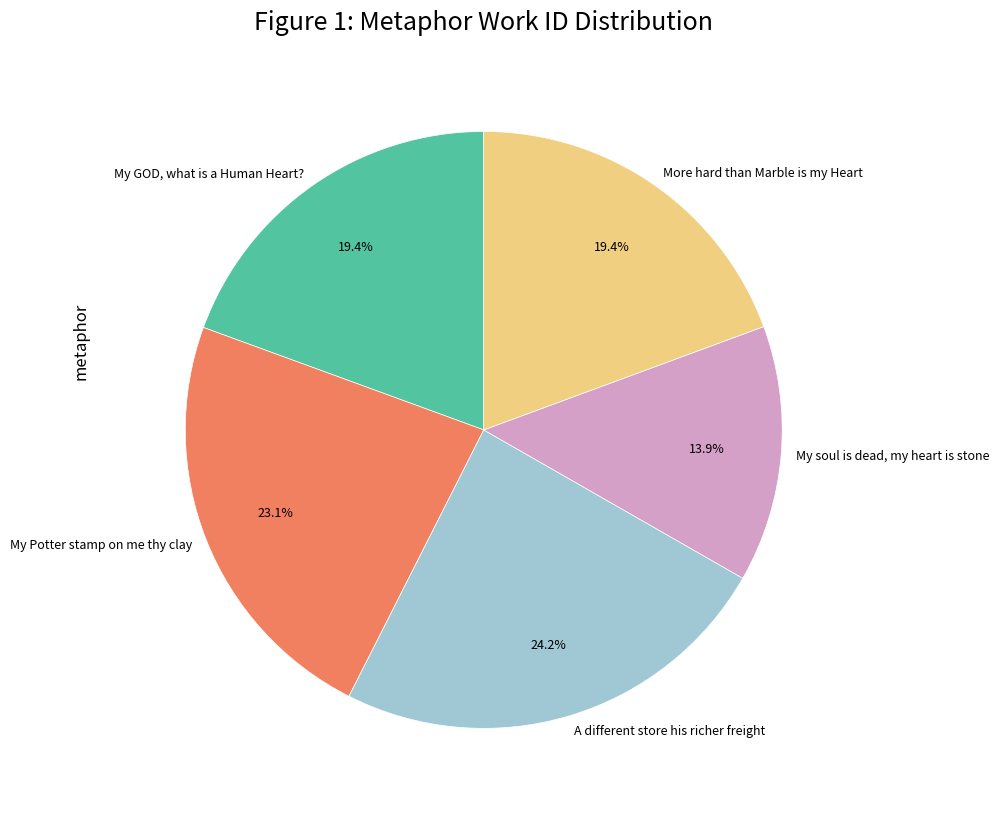

How many slices are in this pie chart?

5